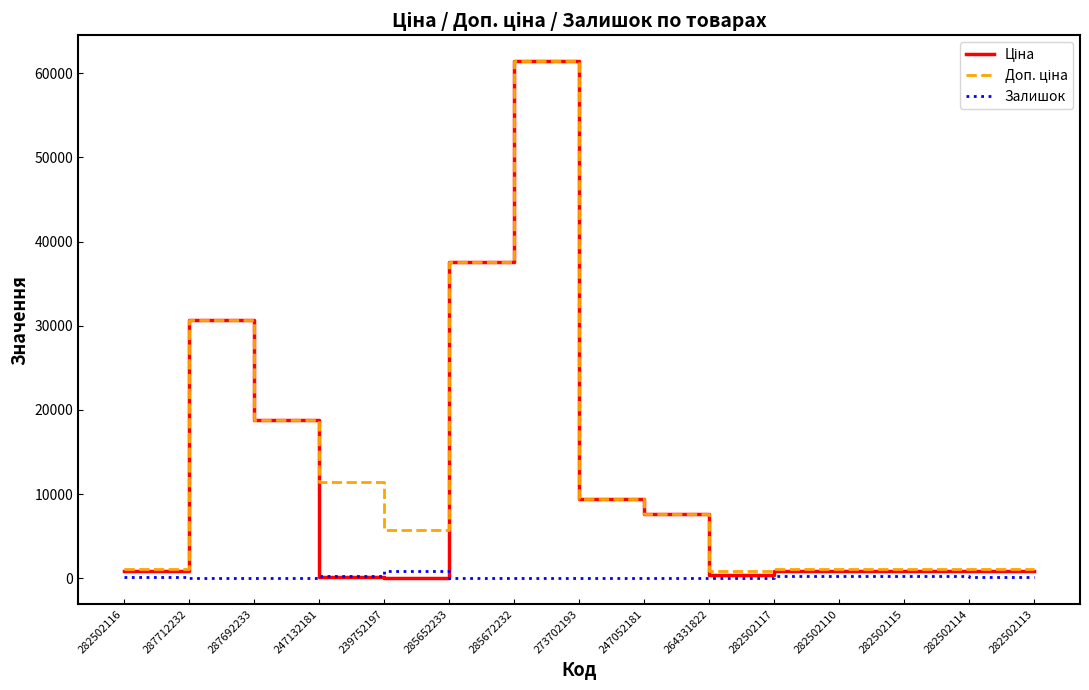

The value of Залишок at 282502116 is 125.0. True or false?

True